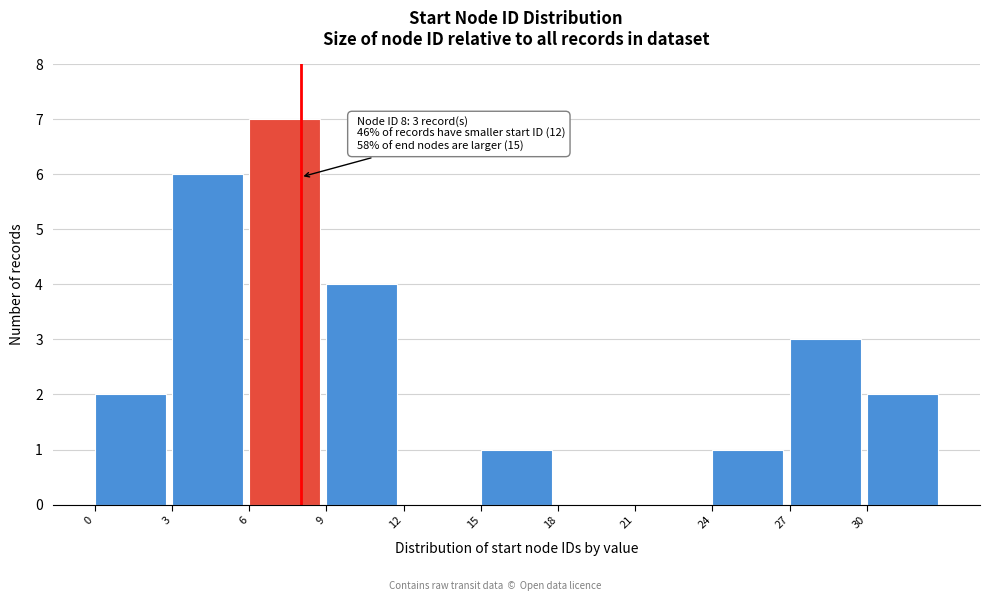

Over which range of the x-axis is the bar tallest?

6 to 9